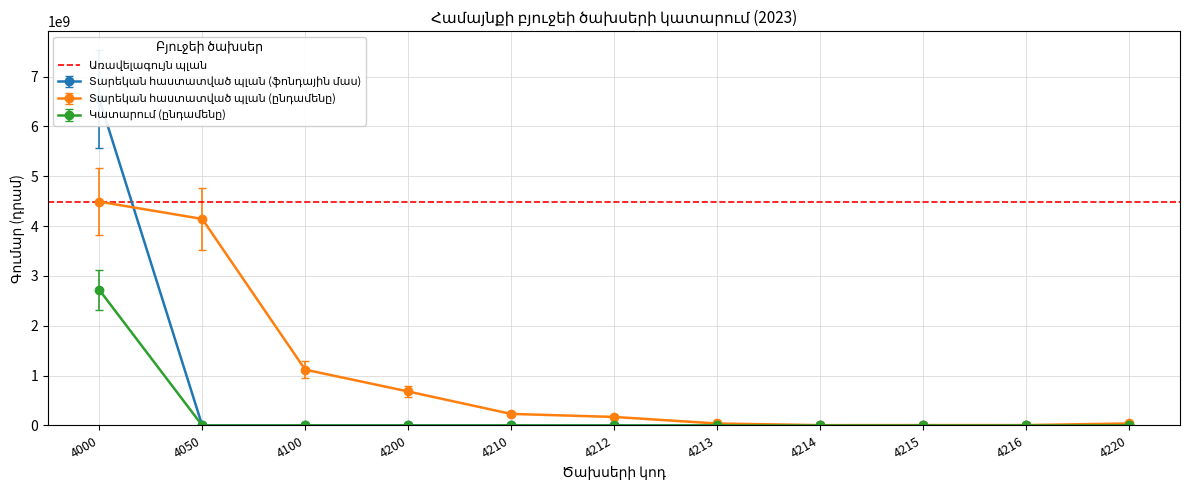

Reading right to left, list all the values displayed in this chart.

Տարեկան հաստատված պլան (ֆոնդային մաս): 4220=0.0	4216=0.0	4215=0.0	4214=0.0	4213=0.0	4212=0.0	4210=0.0	4200=0.0	4100=0.0	4050=0.0	4000=6550272497.8
Տարեկան հաստատված պլան (ընդամենը): 4220=40000000.0	4216=7370000.0	4215=7600000.0	4214=6200000.0	4213=39800000.0	4212=171180100.0	4210=232150100.0	4200=682618600.0	4100=1120387500.0	4050=4144469500.0	4000=4491354200.0
Կատարում (ընդամենը): 4220=0.0	4216=0.0	4215=0.0	4214=0.0	4213=0.0	4212=0.0	4210=0.0	4200=0.0	4100=0.0	4050=0.0	4000=3129183143.6